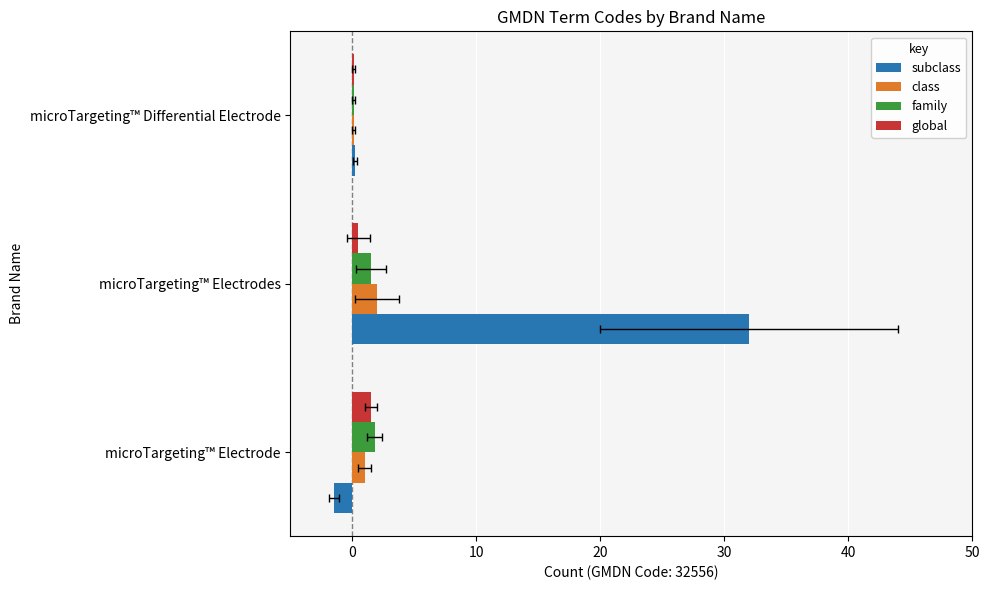

What is the value of the global bar at the 2nd from the left?

0.5